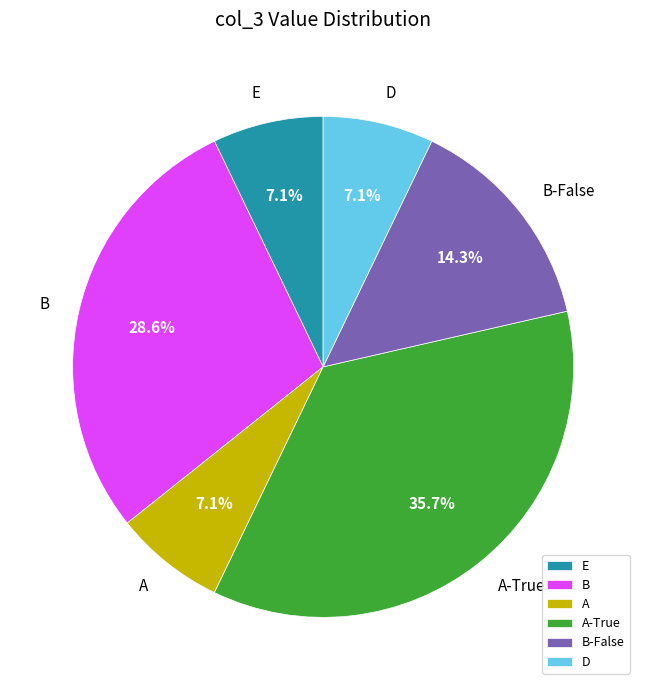

Which slice is the largest?

A-True